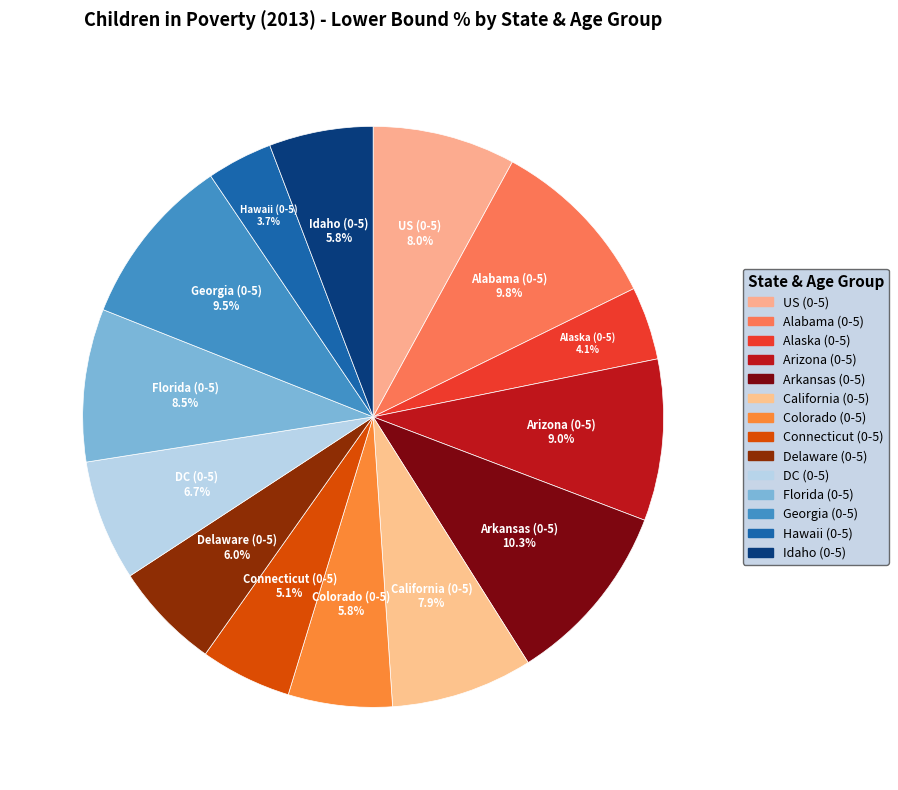

To the nearest percent, what is the difference between the largest and smallest slice percentages?

7%